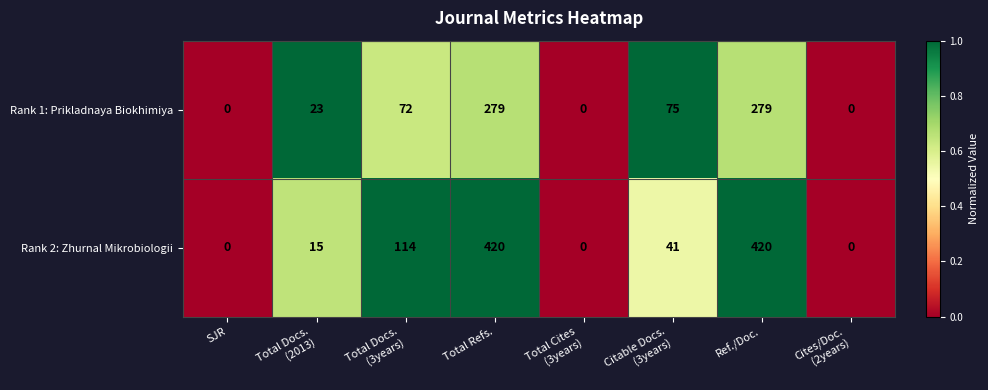

What is the sum of all Rank 1: Prikladnaya Biokhimiya values?

728